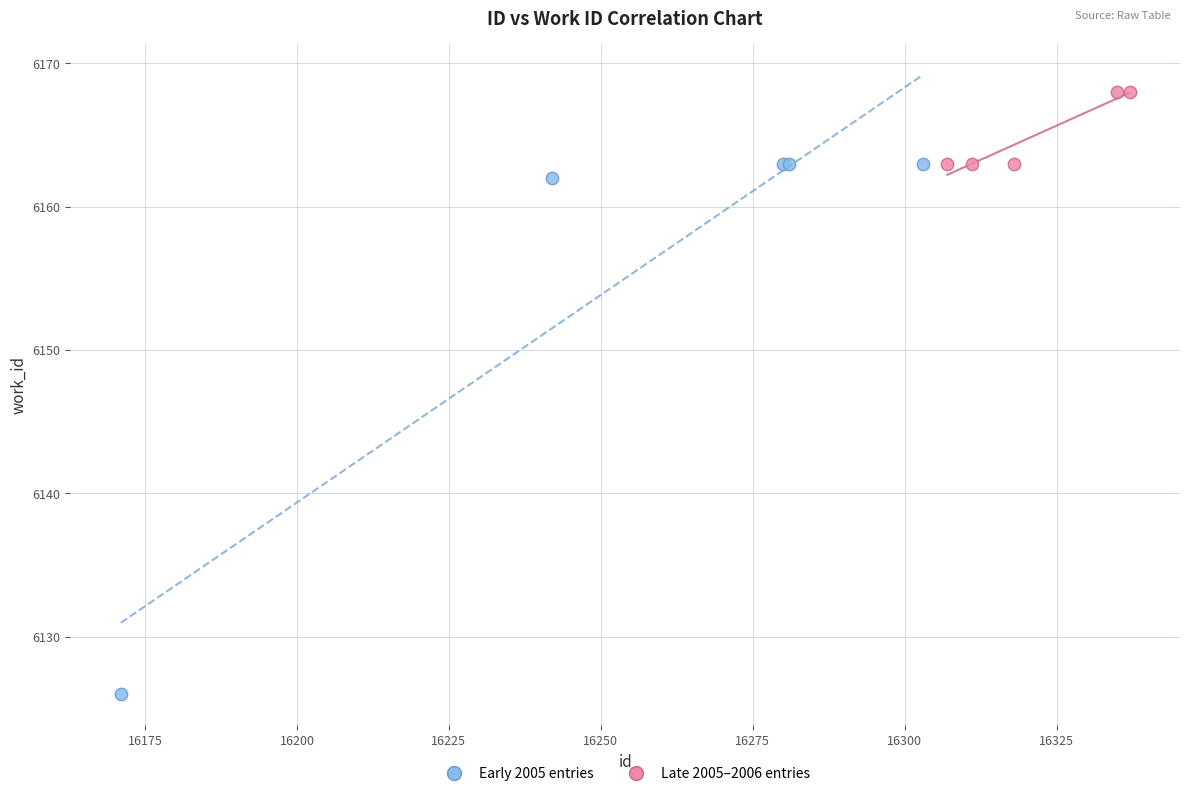

Which series reaches the maximum Y coordinate?

Late 2005–2006 entries